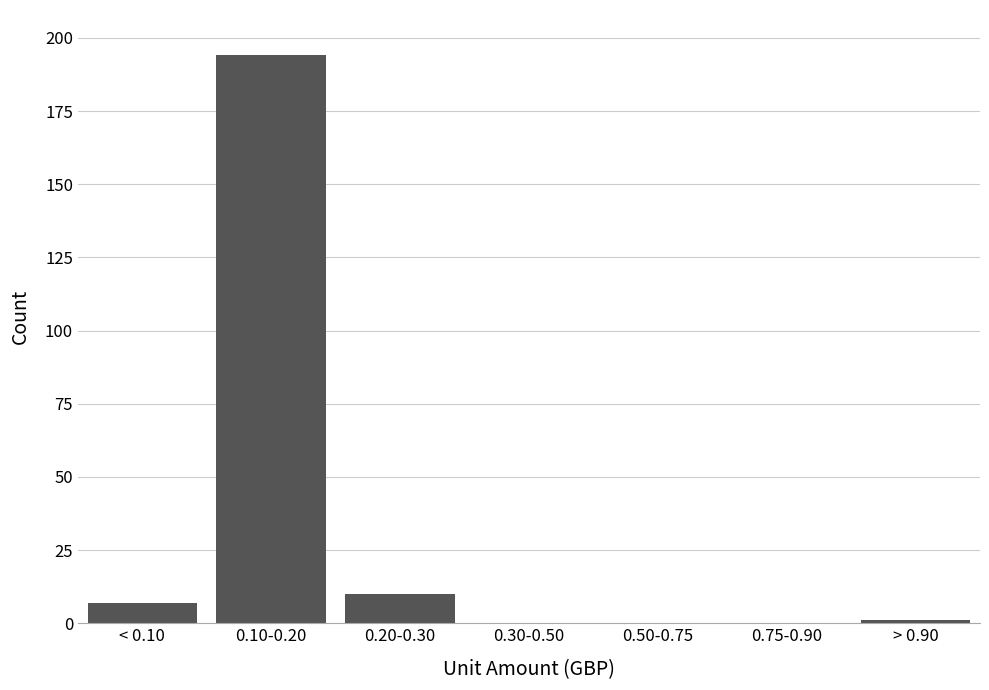

Reading left to right, what are all the values shown in this chart?

< 0.10=7	0.10-0.20=194	0.20-0.30=10	0.30-0.50=0	0.50-0.75=0	0.75-0.90=0	> 0.90=1